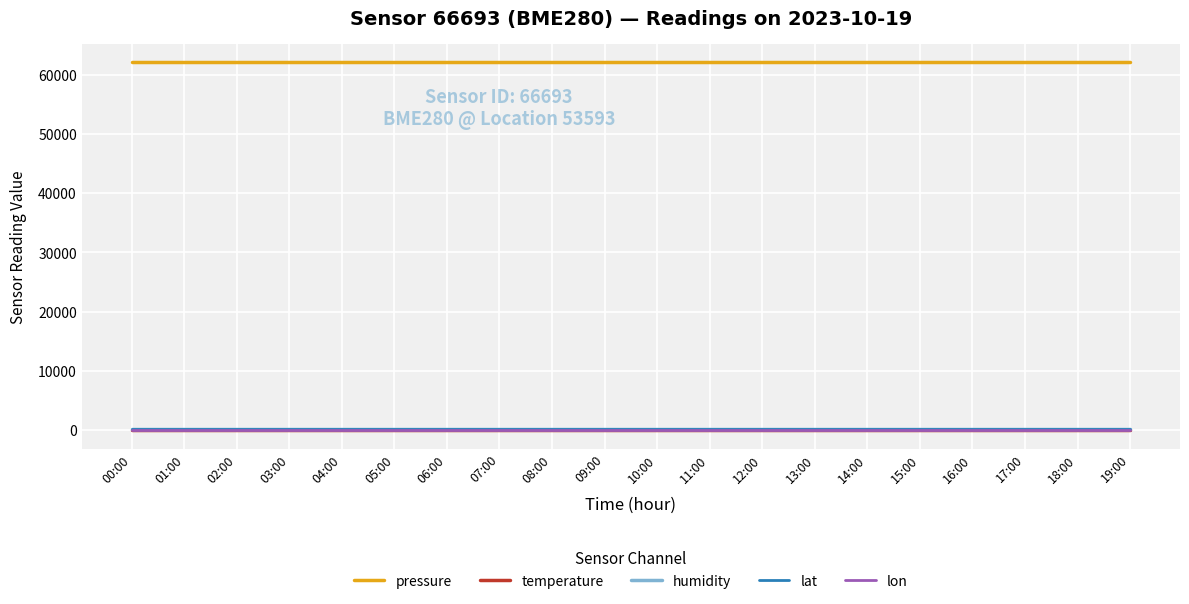

Reading left to right, extract all data points from this chart.

pressure: 62205.4	62205.4	62205.4	62205.4	62205.4	62205.4	62205.4	62205.4	62205.4	62205.4	62205.4	62205.4	62205.4	62205.4	62205.4	62205.4	62205.4	62205.4	62205.4	62205.4
temperature: -147.4	-147.4	-147.4	-147.4	-147.4	-147.4	-147.4	-147.4	-147.4	-147.4	-147.4	-147.4	-147.4	-147.4	-147.4	-147.4	-147.4	-147.4	-147.4	-147.4
humidity: 100.0	100.0	100.0	100.0	100.0	100.0	100.0	100.0	100.0	100.0	100.0	100.0	100.0	100.0	100.0	100.0	100.0	100.0	100.0	100.0
lat: 50.0	50.0	50.0	50.0	50.0	50.0	50.0	50.0	50.0	50.0	50.0	50.0	50.0	50.0	50.0	50.0	50.0	50.0	50.0	50.0
lon: 14.5	14.5	14.5	14.5	14.5	14.5	14.5	14.5	14.5	14.5	14.5	14.5	14.5	14.5	14.5	14.5	14.5	14.5	14.5	14.5